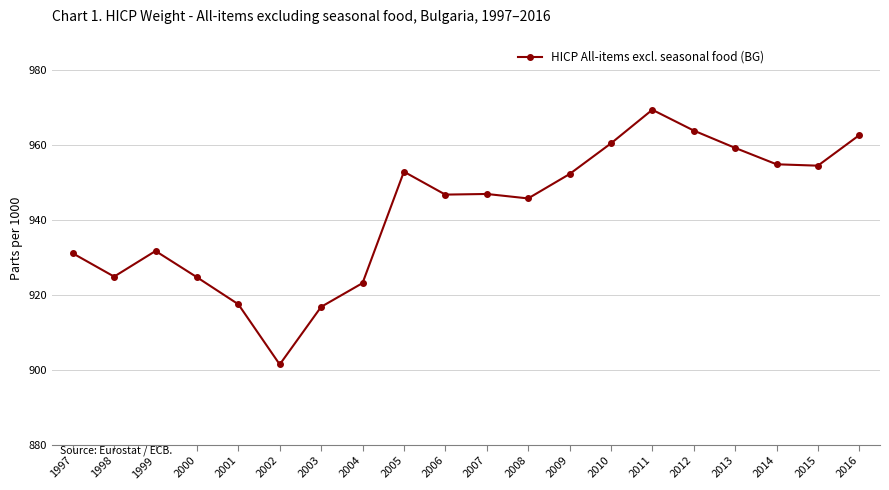

Read the value at 2012.

963.8